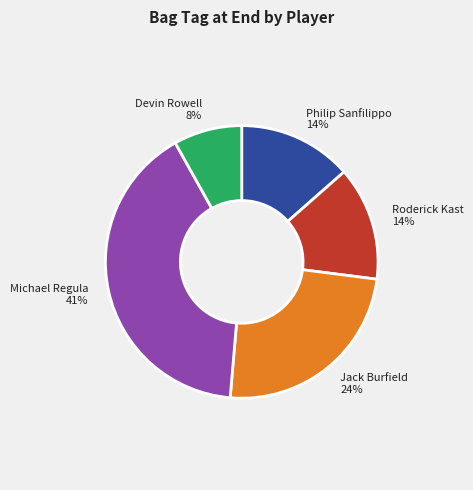

To the nearest percent, what portion does Jack Burfield represent?

24%